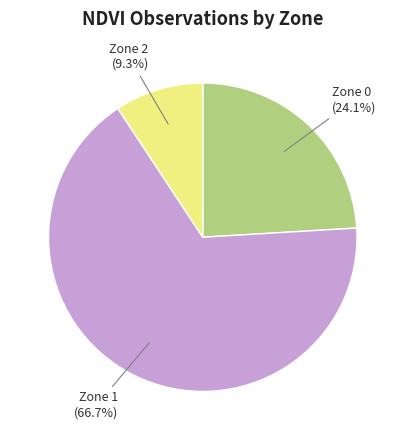

Does any single category account for the majority?

Yes